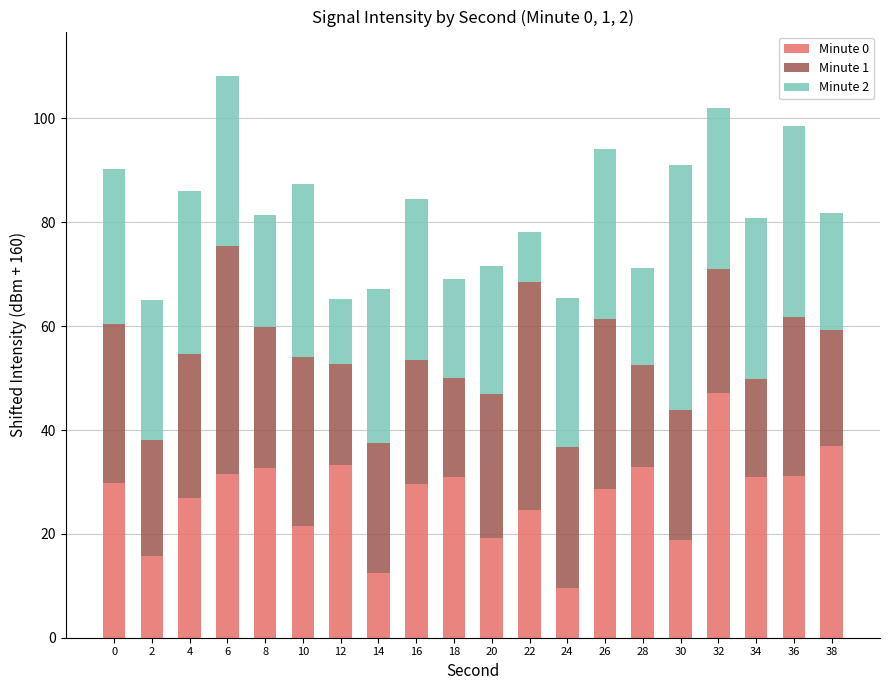

What is the sum of the Minute 0 values at 8 and 12?

65.9